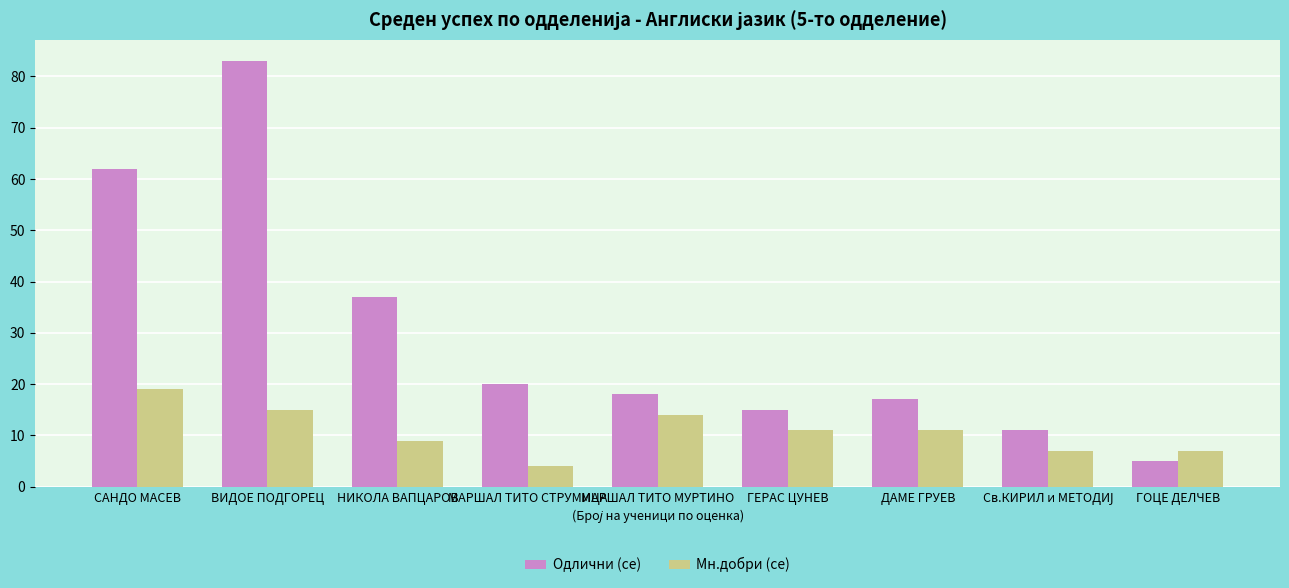

The value of Мн.добри (се) at ГОЦЕ ДЕЛЧЕВ is 2. True or false?

False